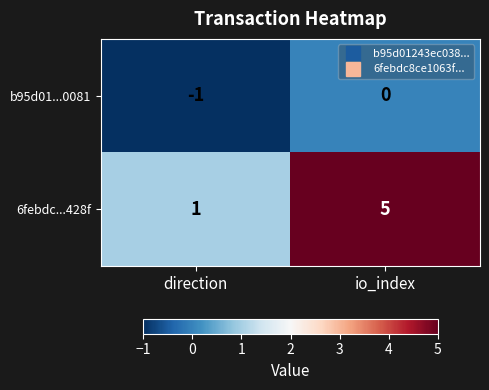

Reading right to left, what are all the values shown in this chart?

b95d01...0081: io_index=0	direction=-1
6febdc...428f: io_index=5	direction=1